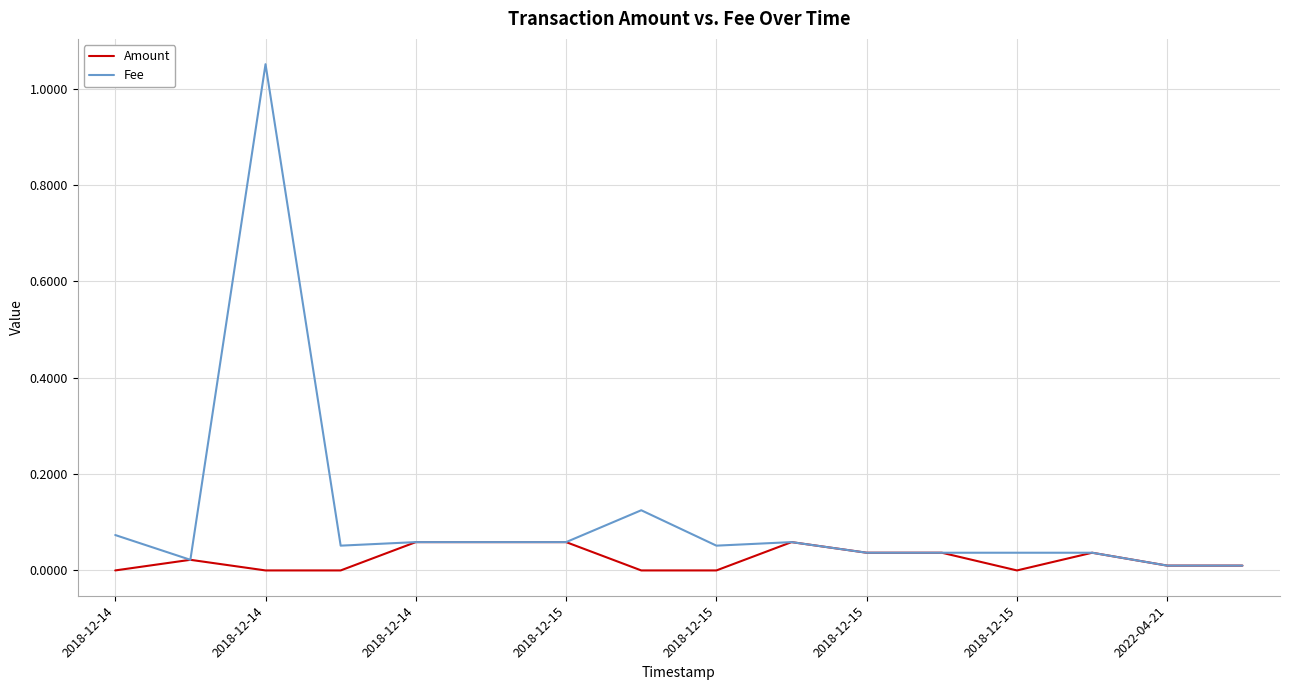

Rank the series by their average value, from lowest to highest.

Amount, Fee